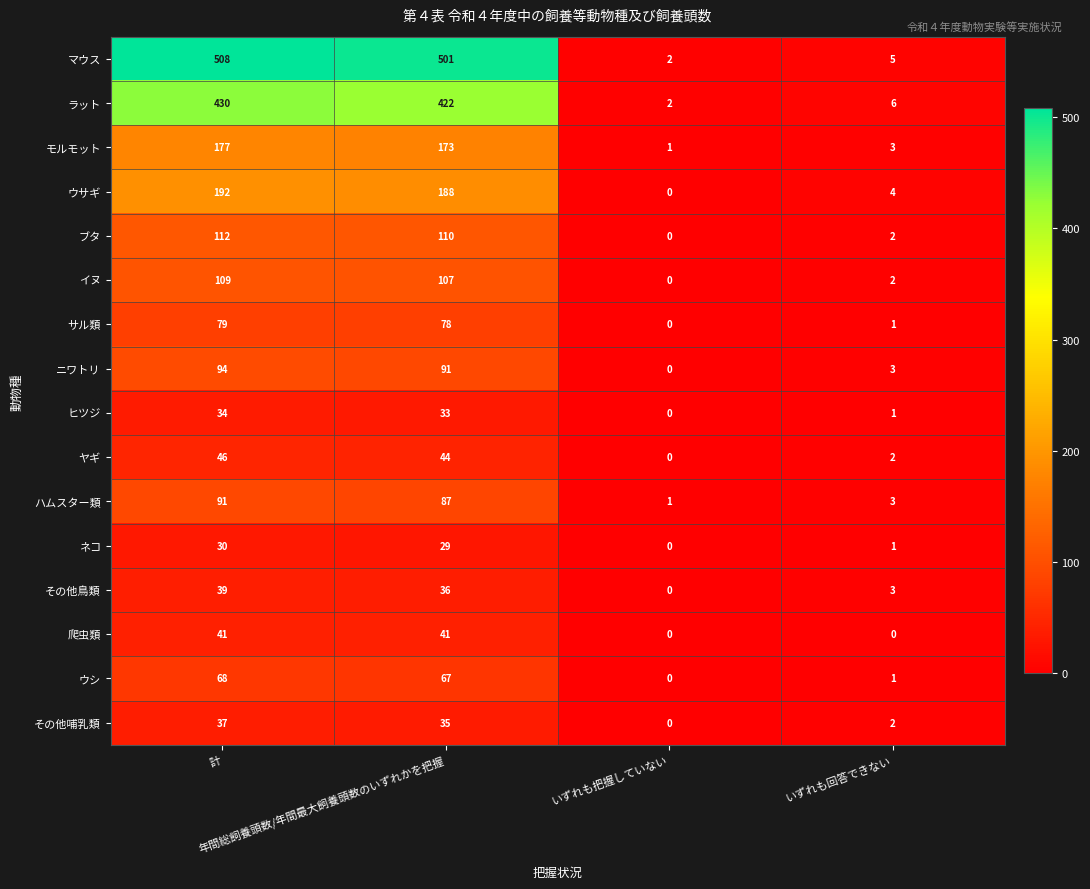

What is the average value of the その他鳥類 series?

20